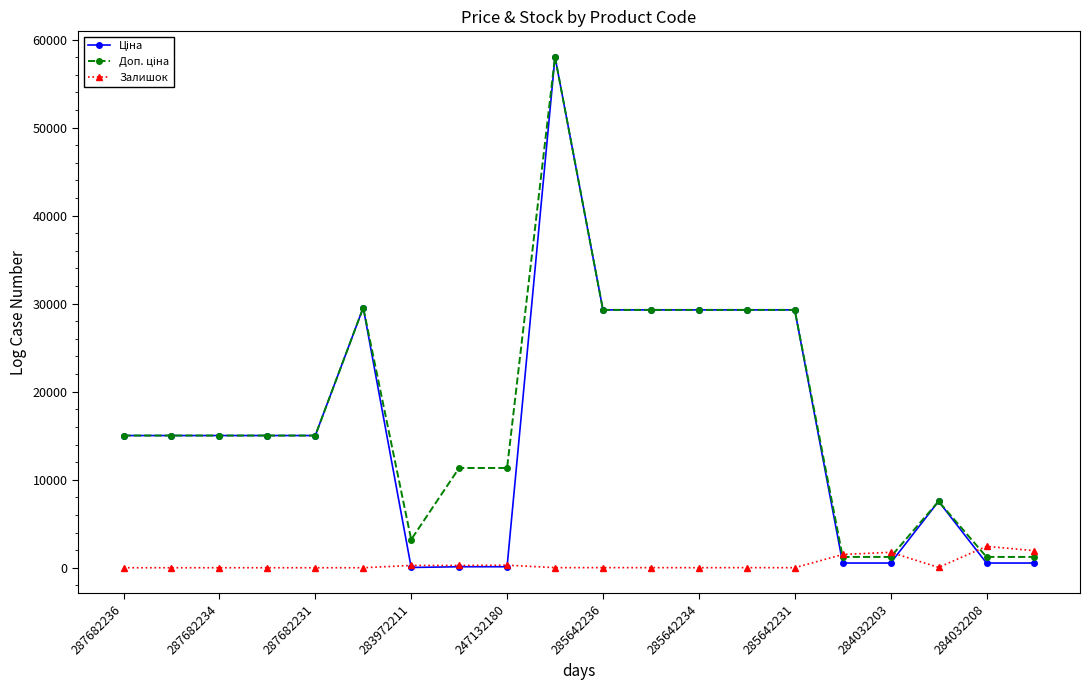

True or false: Залишок has more than 2 interior local peaks.

True